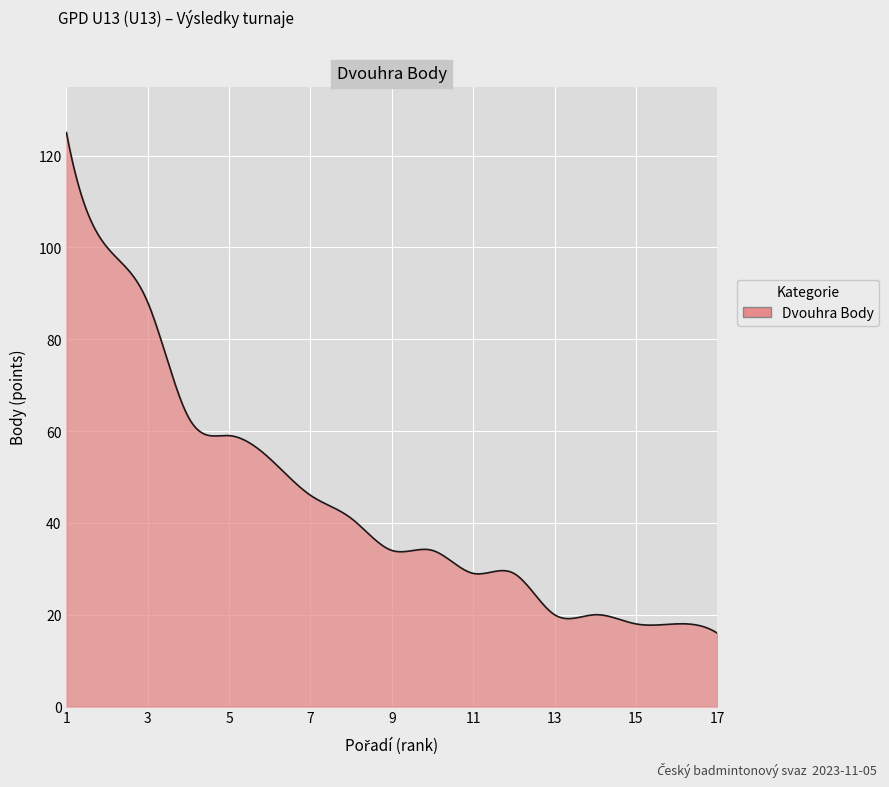

What is the minimum value shown in the chart?

16.0